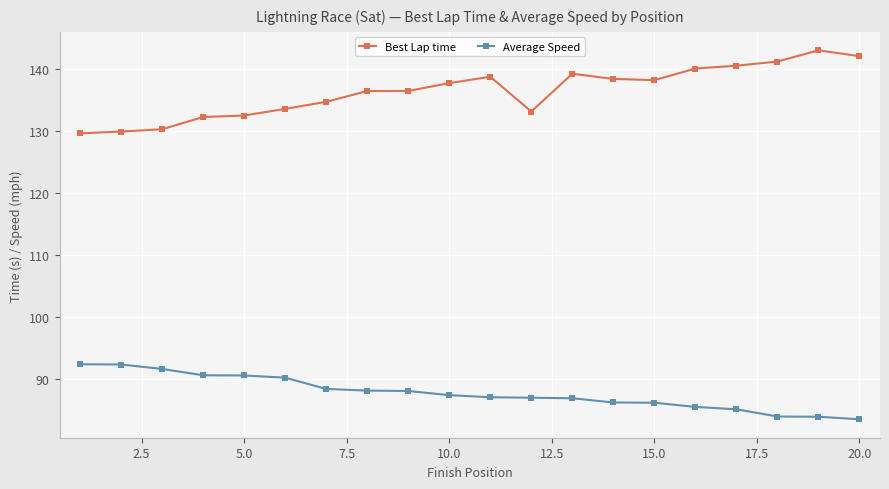

What is the difference between the second highest and second lowest values in the Average Speed series?

8.4